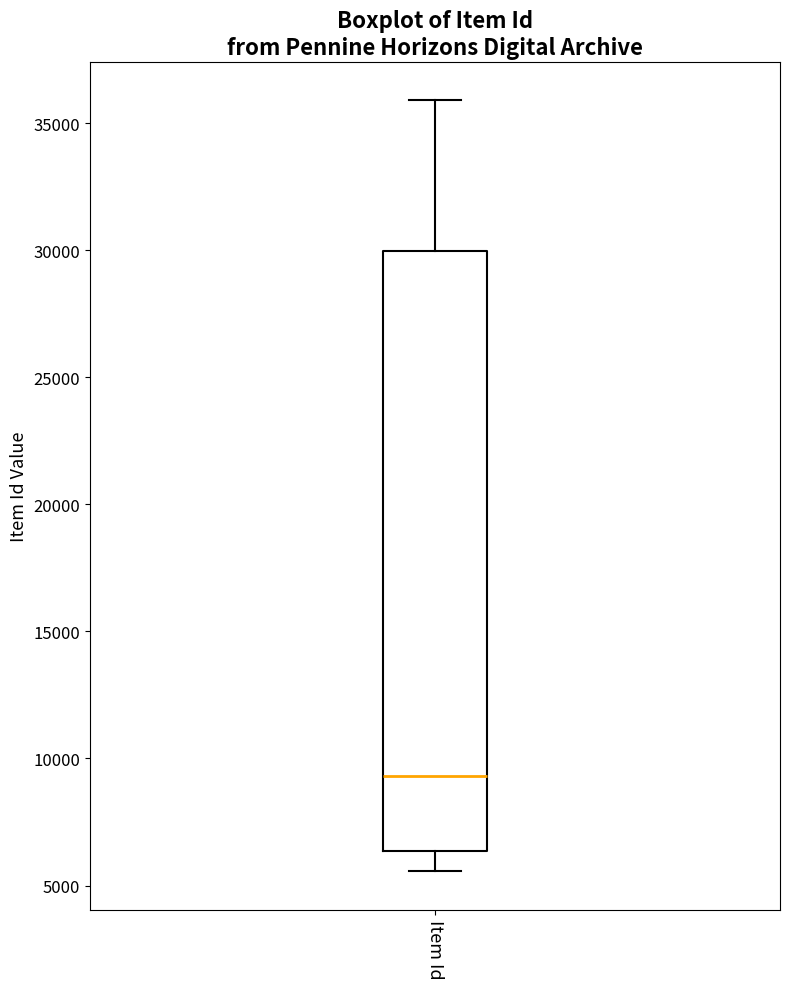

Where is the lower edge of the box for Item Id on the y-axis? The values are not printed on the chart, so give them approximately, as read against the axis.

6500